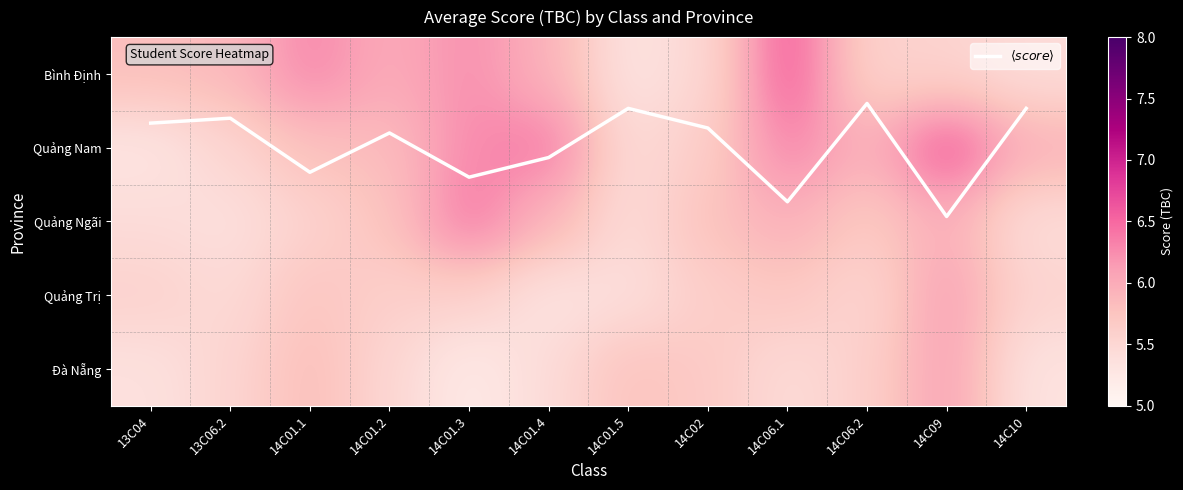

The value of Quảng Nam at 14C01.2 is 3.2. True or false?

False